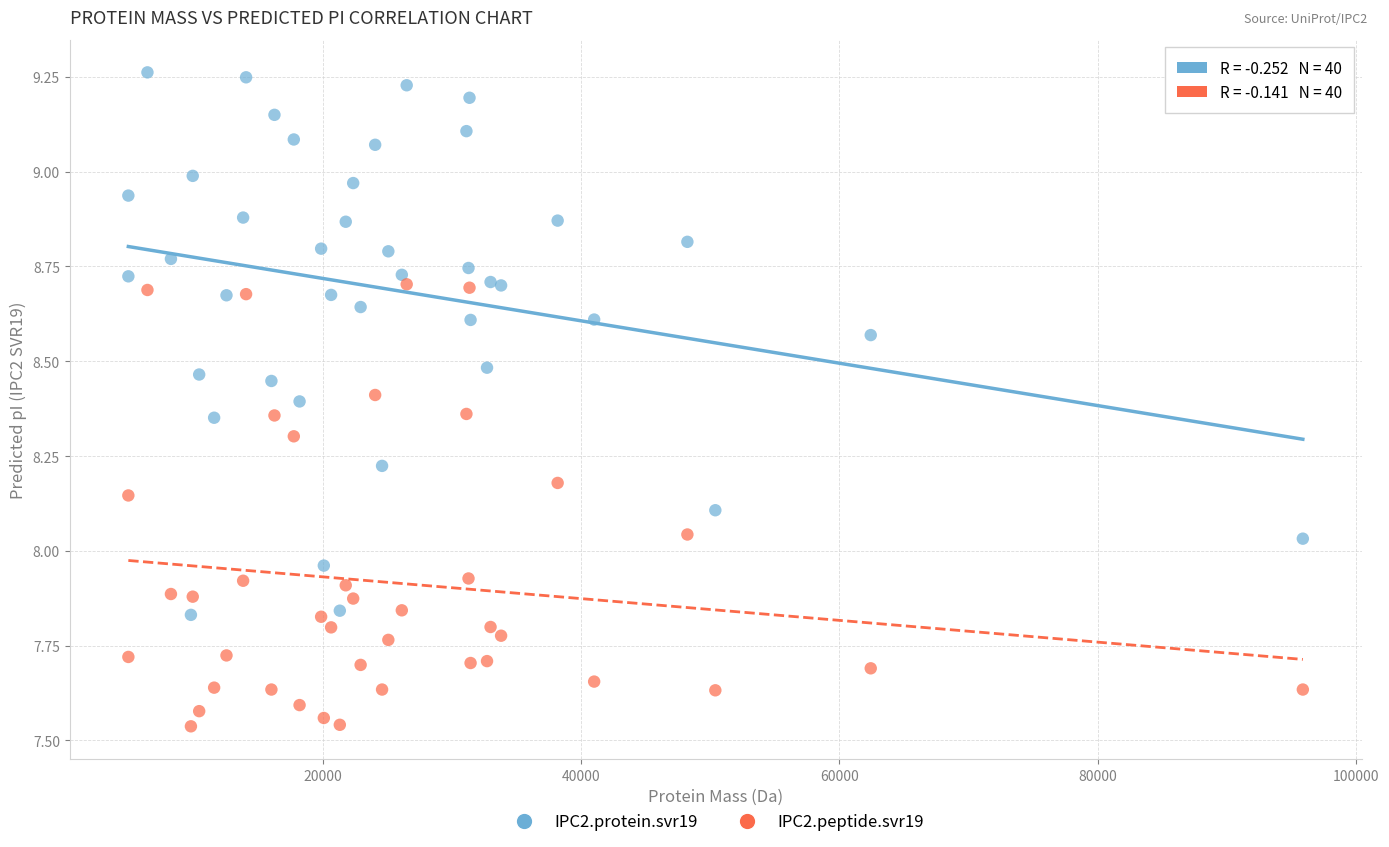

Which series reaches the maximum Y coordinate?

IPC2.protein.svr19